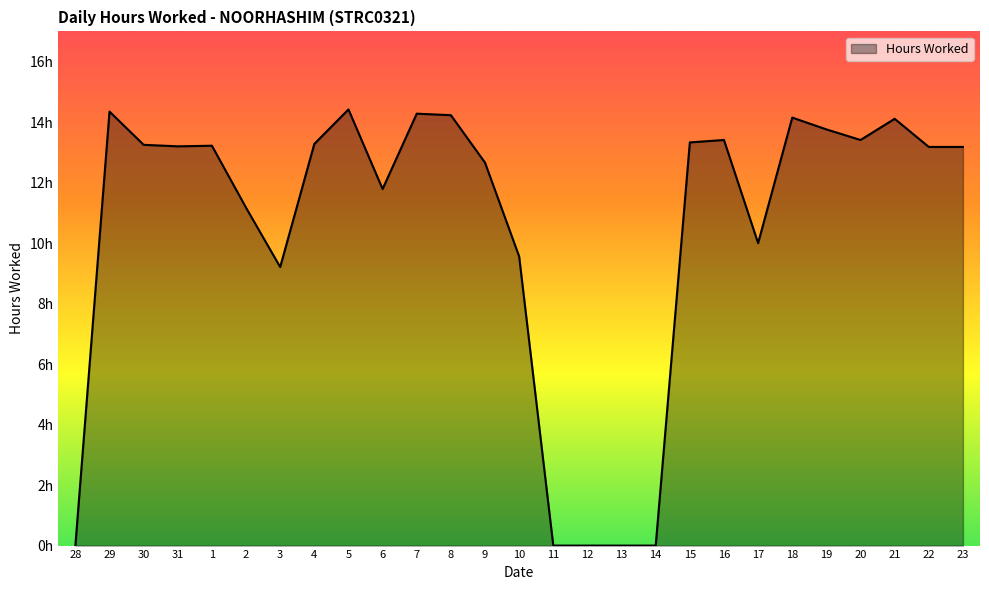

Is this an area chart (filled region under the line)?

Yes